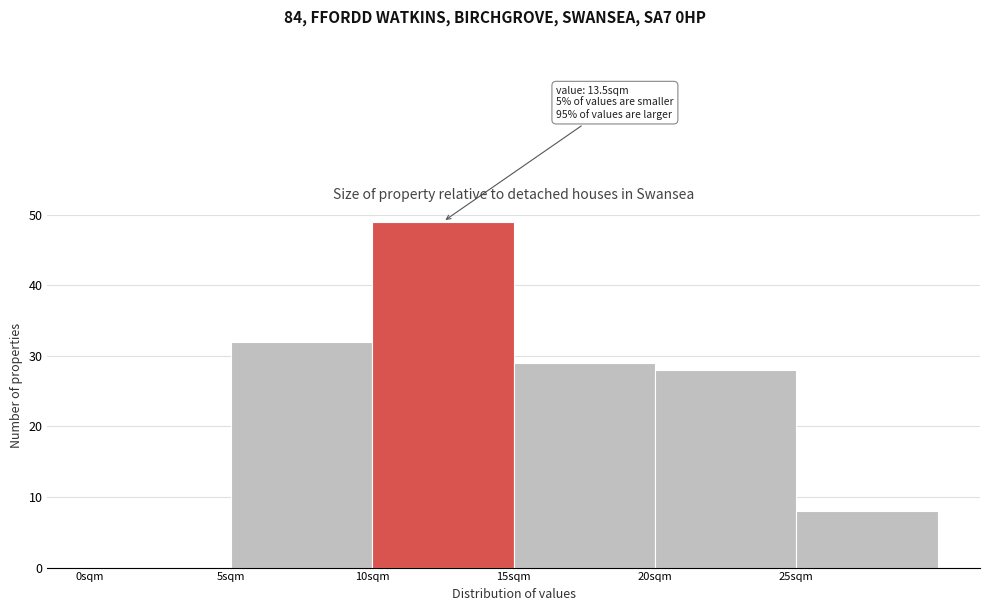

Which range on the x-axis has the tallest bar?

10 to 15